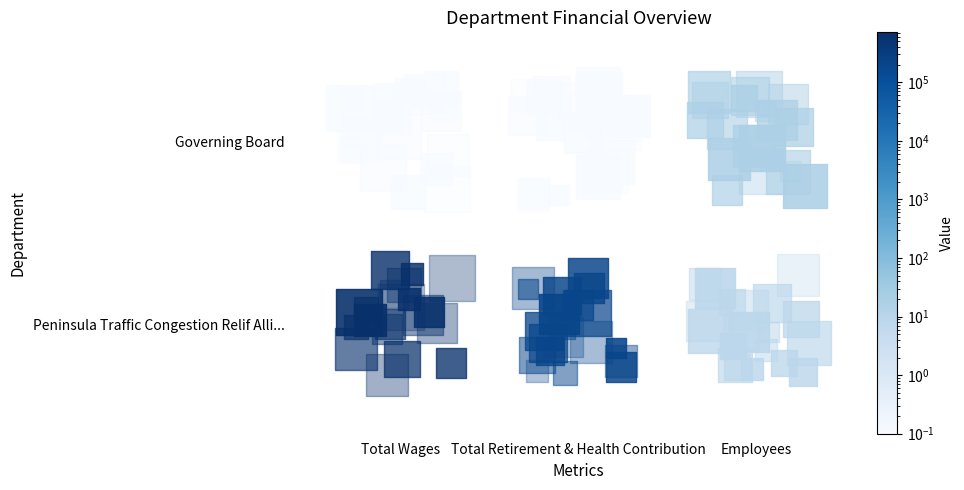

True or false: Peninsula Traffic Congestion Relif Alli... has a value of 1227281 at Total Wages.

False